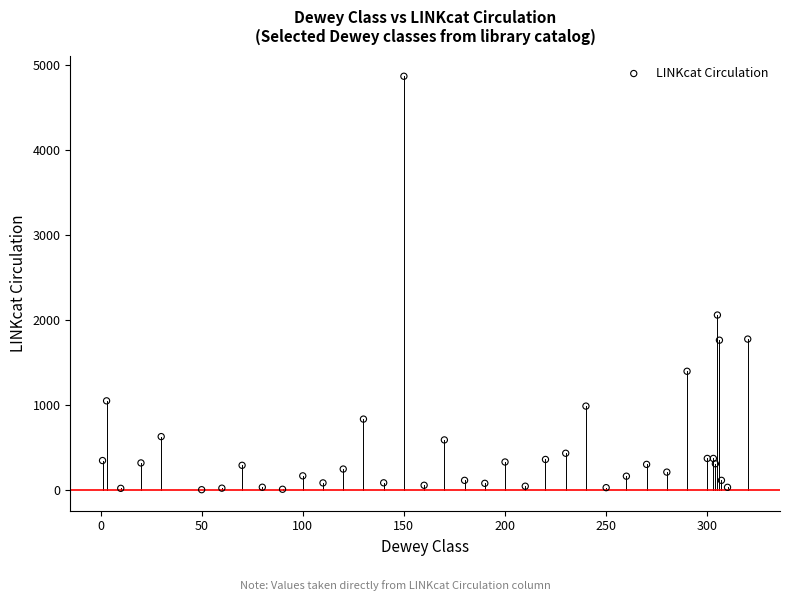

What Y value in the scatter plot is closest to 2437?

2060